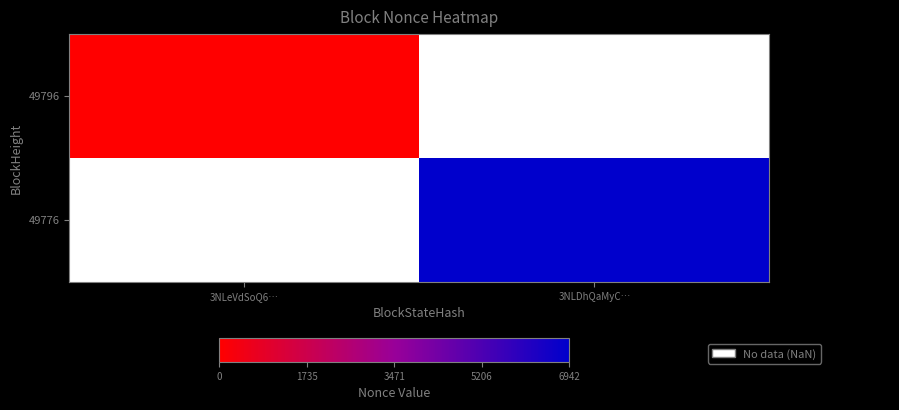

The value of 49796 at 3NLeVdSoQ6… is 0.0. True or false?

True